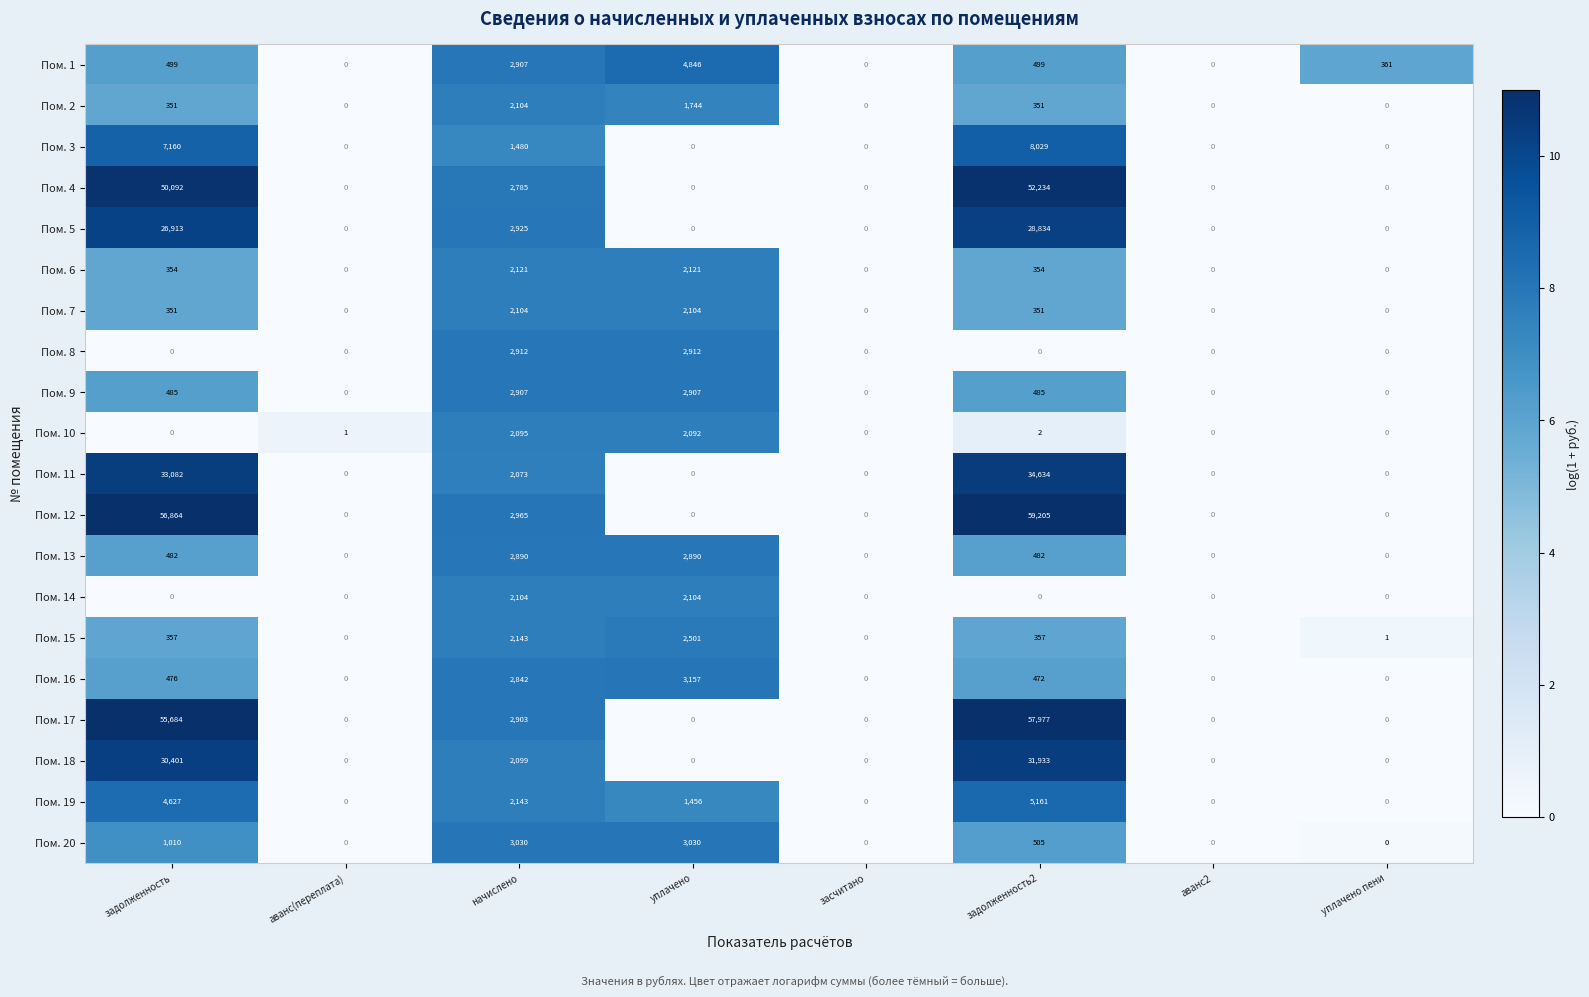

At which category is the sum across all series the highest?

задолженность2